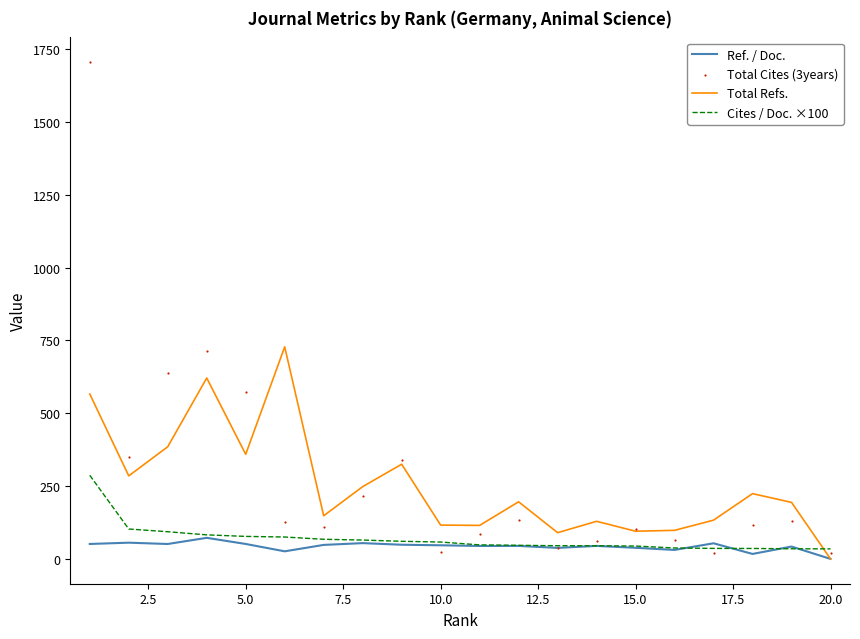

Which series reaches the minimum Y coordinate?

Ref. / Doc.